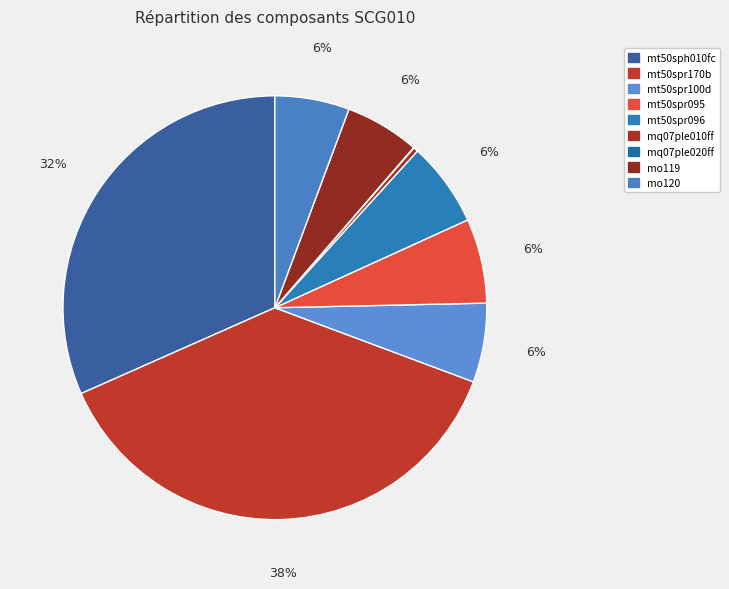

What is the change in value from mt50spr095 to mq07ple020ff?

-0.2